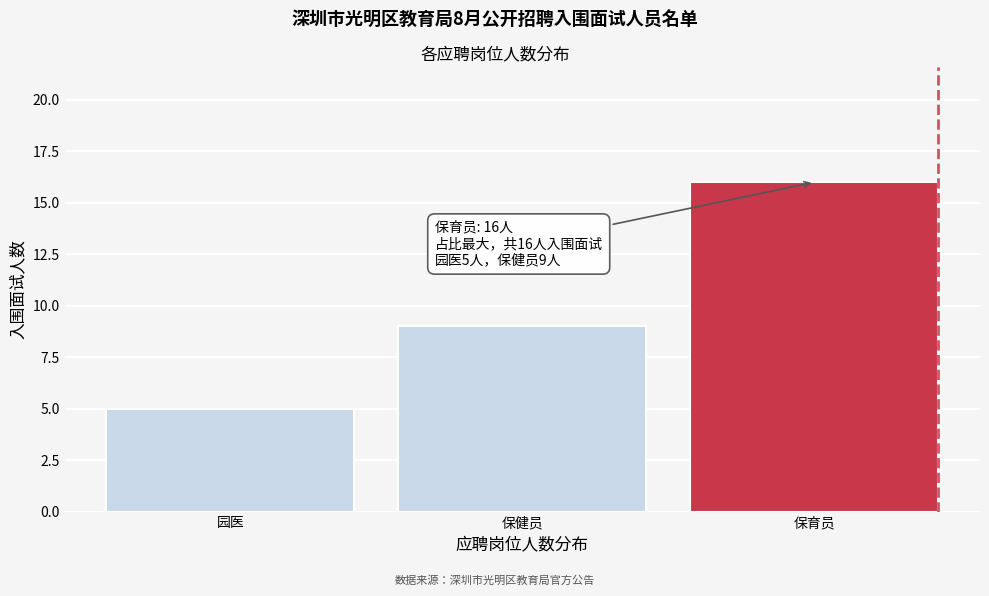

Reading left to right, extract all data points from this chart.

5	9	16